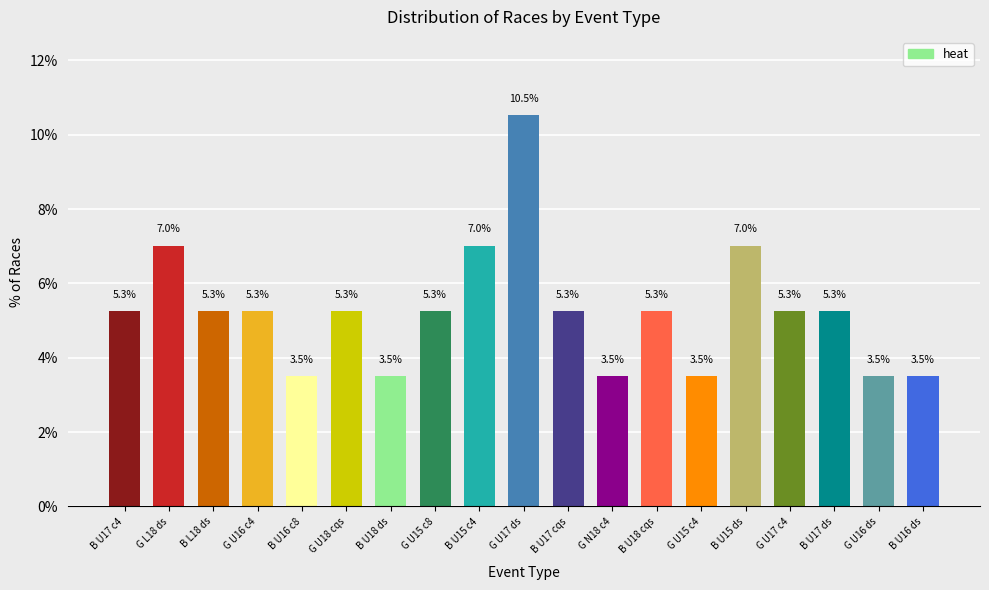

The value at B U17 cqs is 5.3. True or false?

True